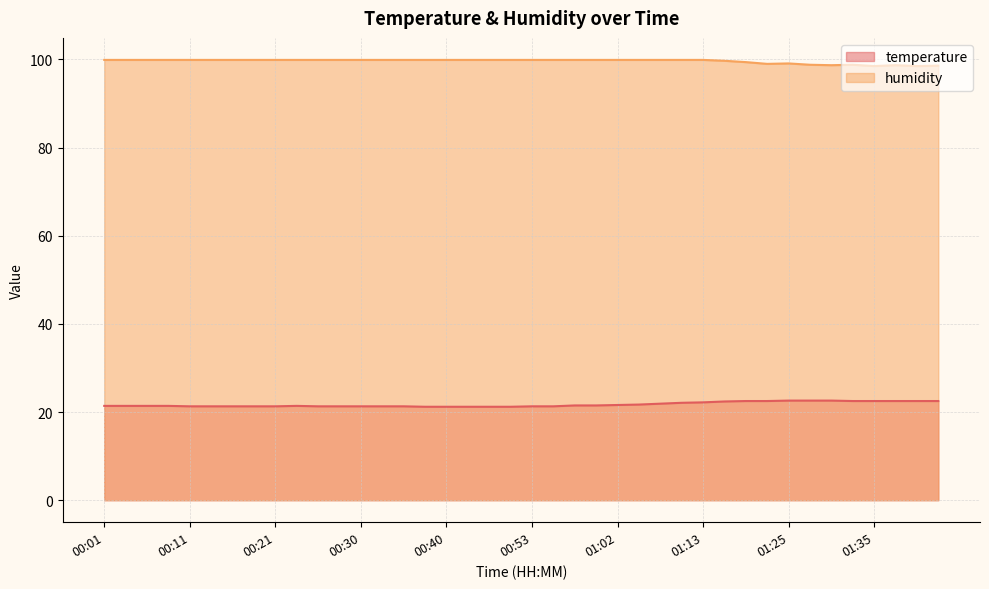

Where is the first local maximum for temperature?

00:23